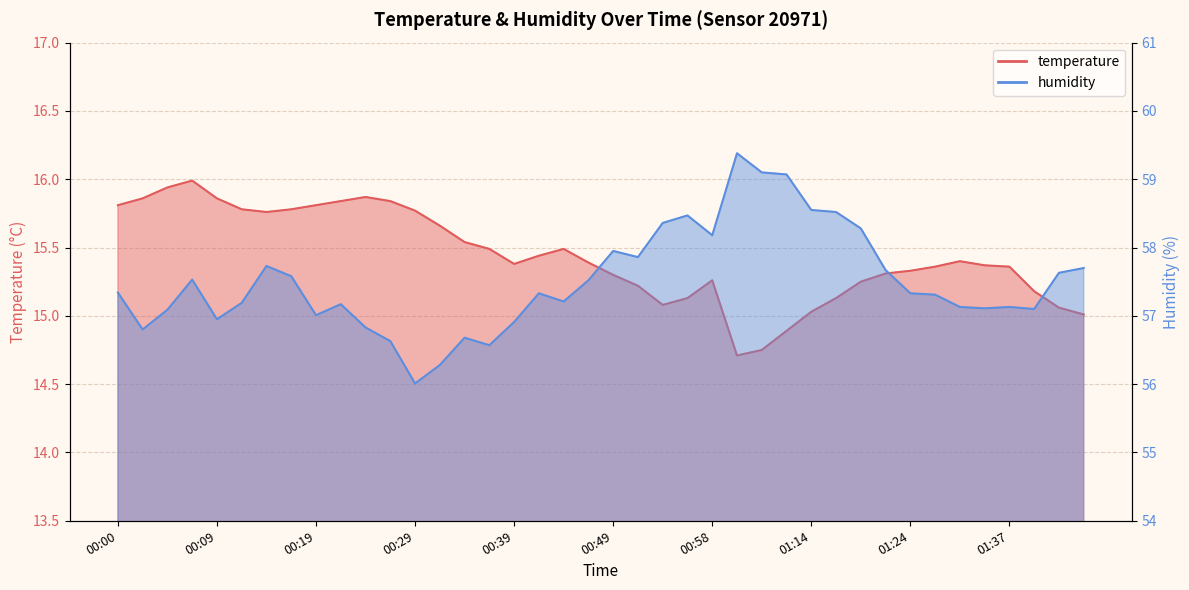

True or false: humidity and temperature cross at least once.

False